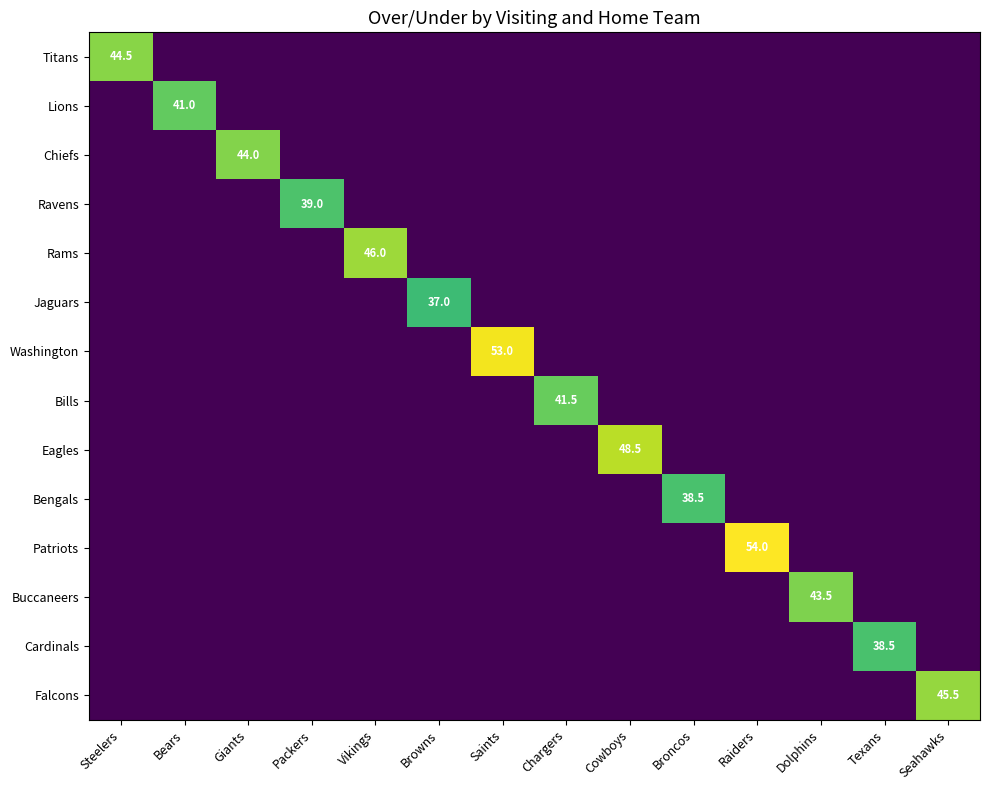

The Chiefs series shows 23.2 at Giants. True or false?

False